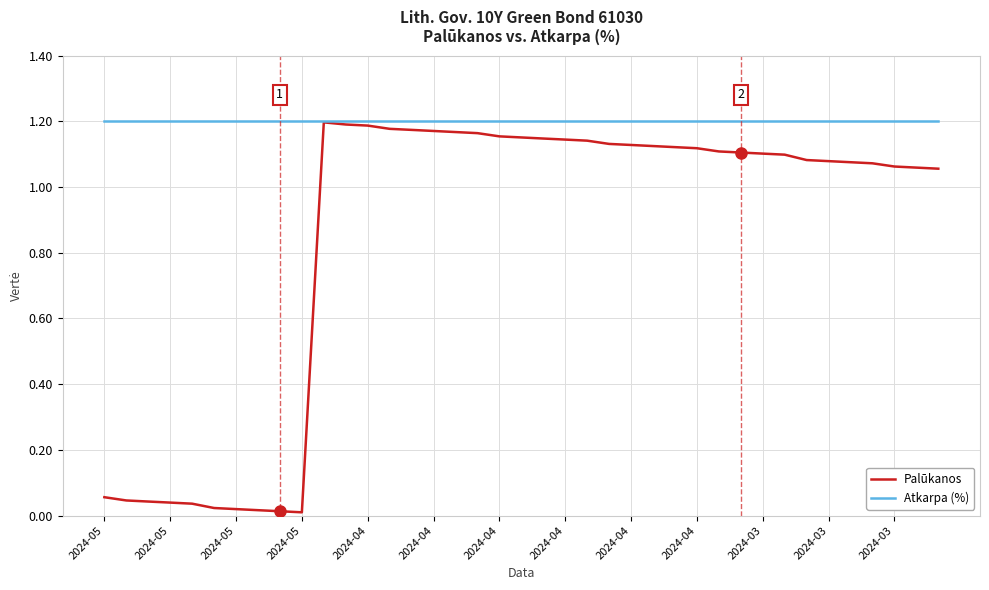

Which series has the widest spread of values?

Palūkanos